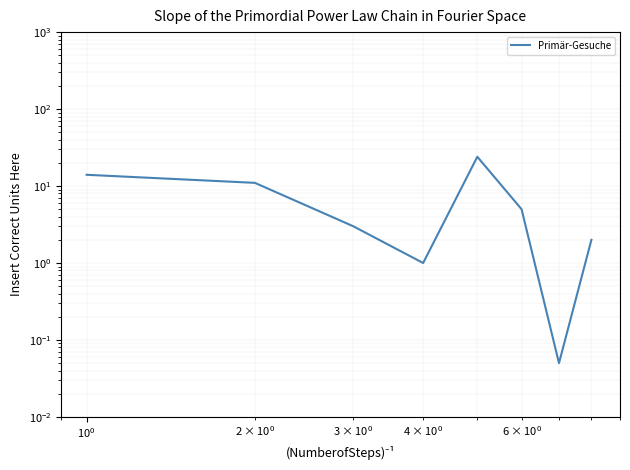

How many interior local valleys (lower than both neighbors) does the data have?

2